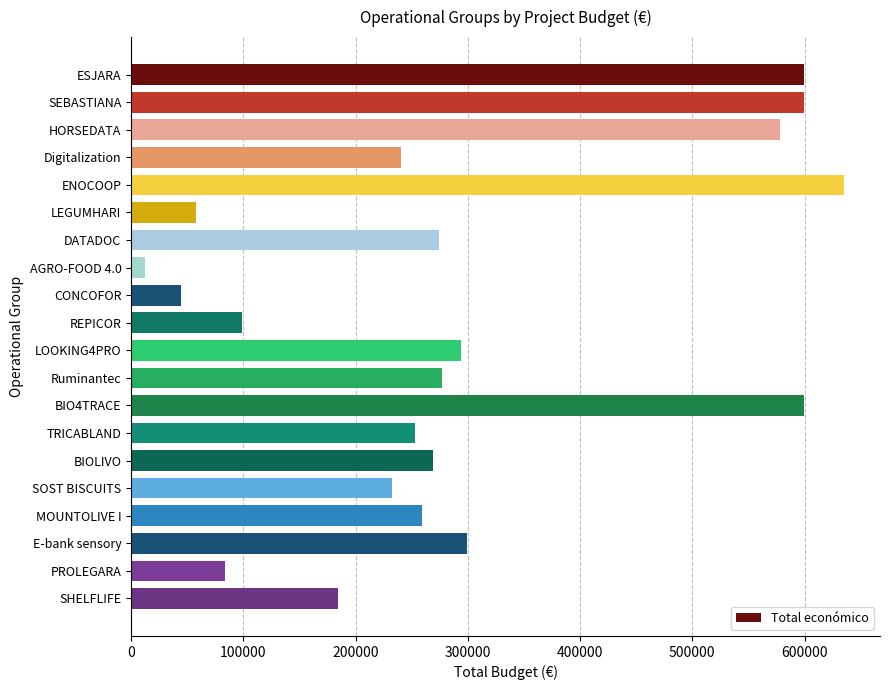

Which has a higher value, SEBASTIANA or SOST BISCUITS?

SEBASTIANA